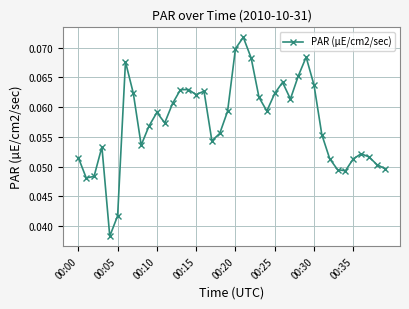

True or false: the data has more than 1 interior local peaks.

True